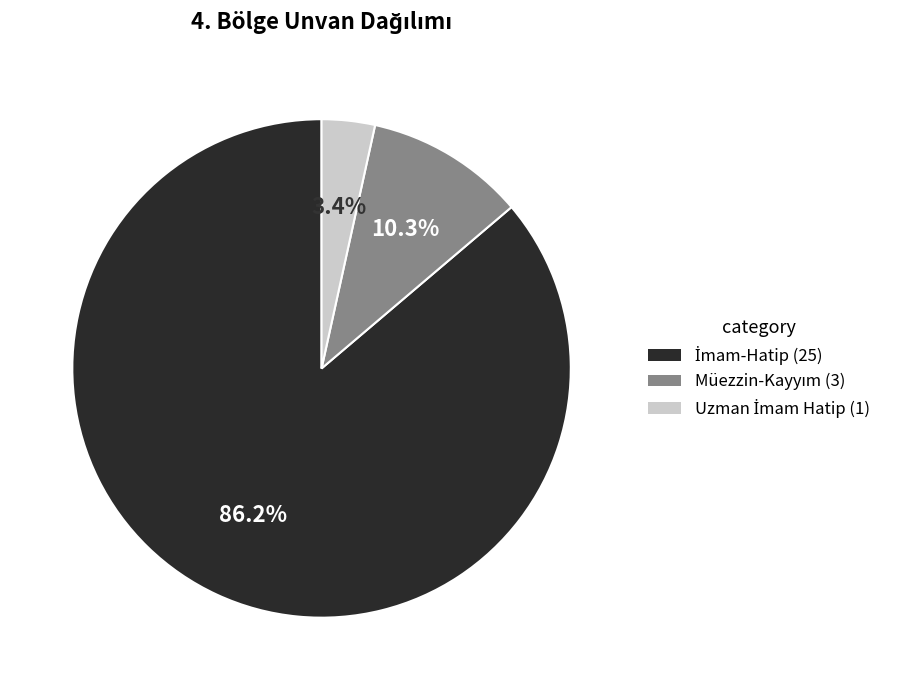

How many slices are in this pie chart?

3